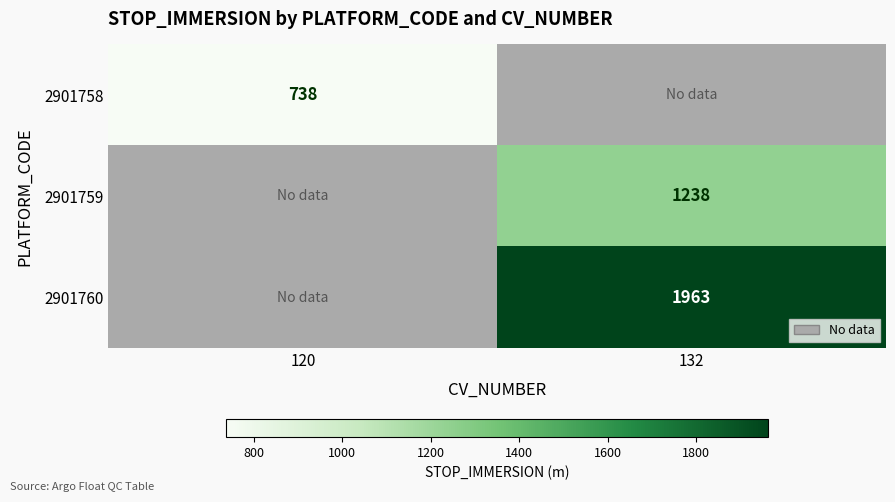

Between 120 and 132, which is larger?

132